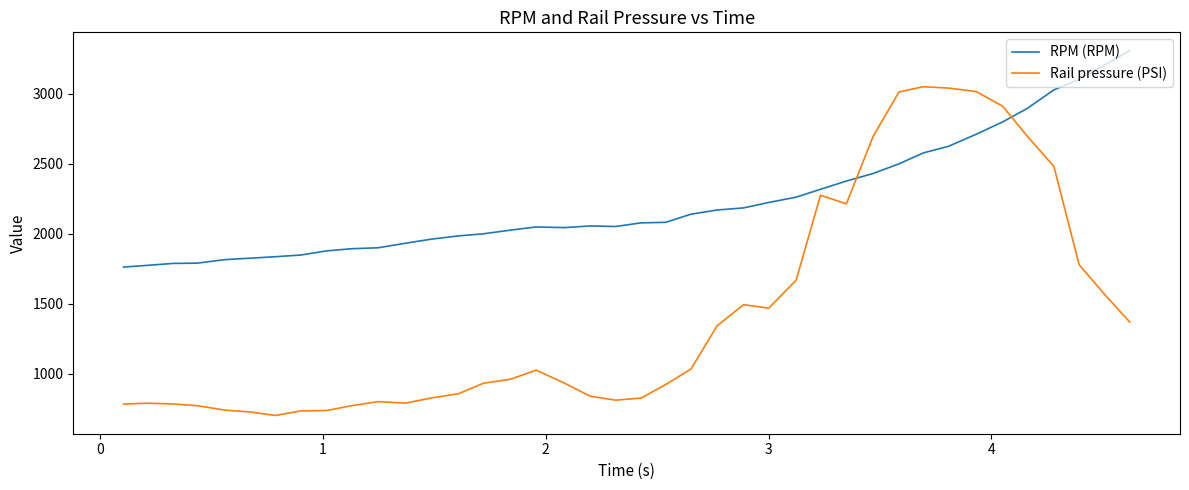

Which series ends up on top after the final intersection of Rail pressure (PSI) and RPM (RPM)?

RPM (RPM)